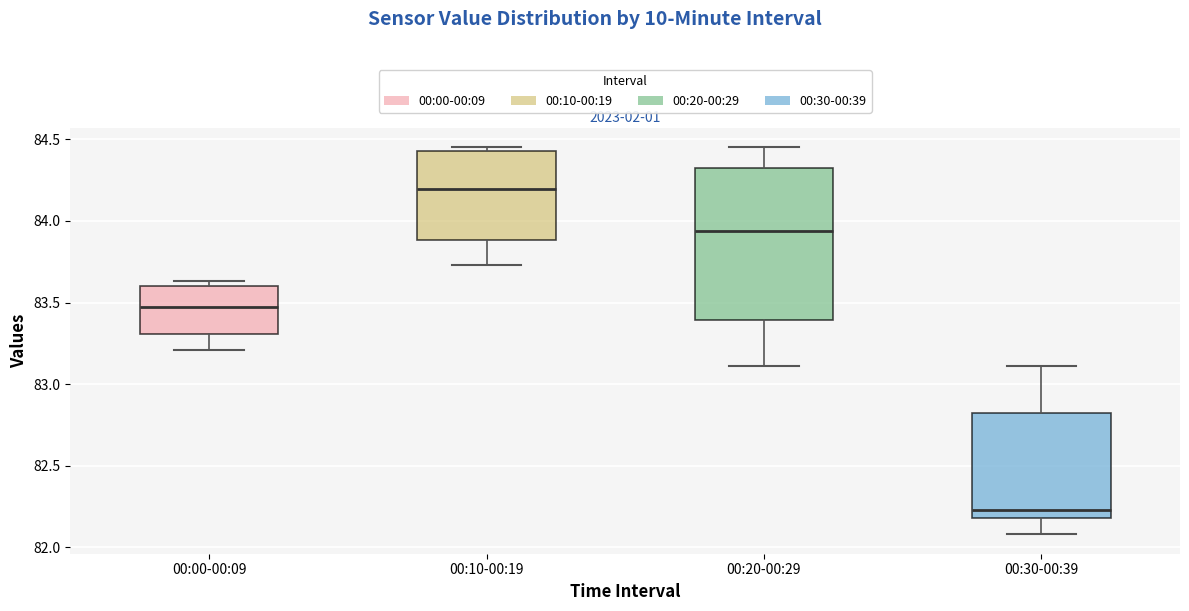

Reading left to right, transcribe this box plot: for each box, give where its median line is, the range the box spans, and where its two whiskers end, as read against the y-axis. The values are not printed on the chart, so give them approximately, as read against the axis.

00:00-00:09: median 83.45, box 83.30 to 83.60, whiskers 83.20 to 83.65
00:10-00:19: median 84.20, box 83.90 to 84.45, whiskers 83.75 to 84.45 (just above the box's upper edge)
00:20-00:29: median 83.95, box 83.40 to 84.35, whiskers 83.10 to 84.45
00:30-00:39: median 82.25, box 82.20 to 82.80, whiskers 82.10 to 83.10